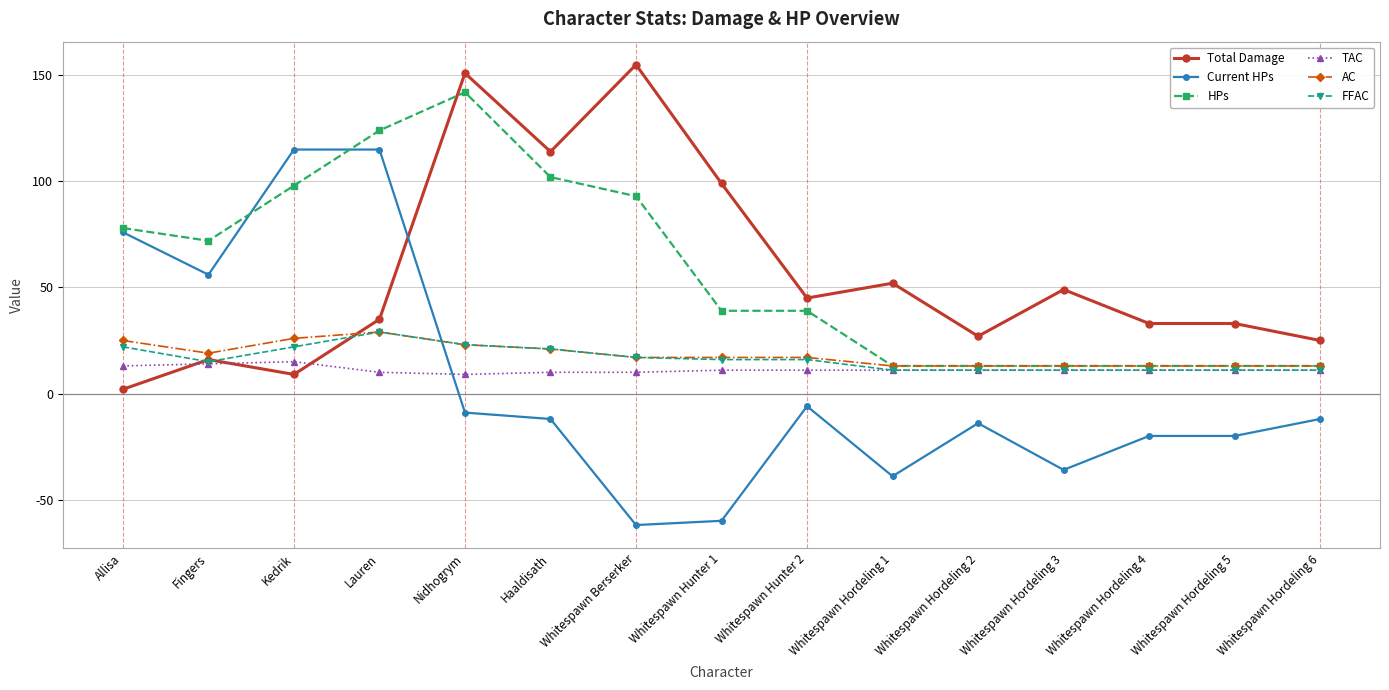

How many categories are shown in the chart?

15